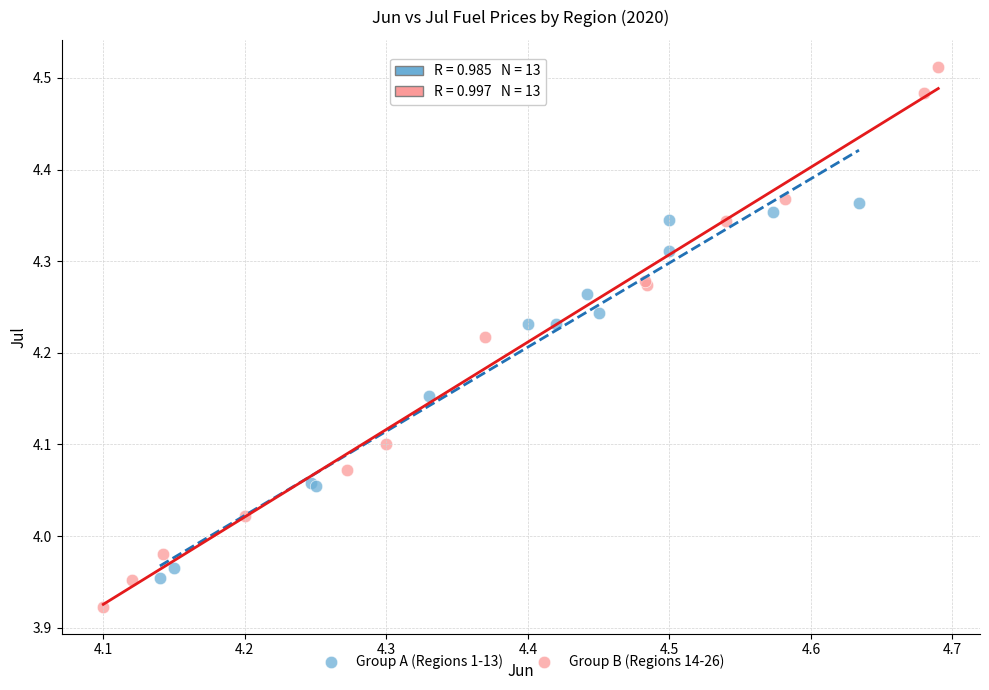

Which series has the largest Y range (max minus min)?

Group B (Regions 14-26)